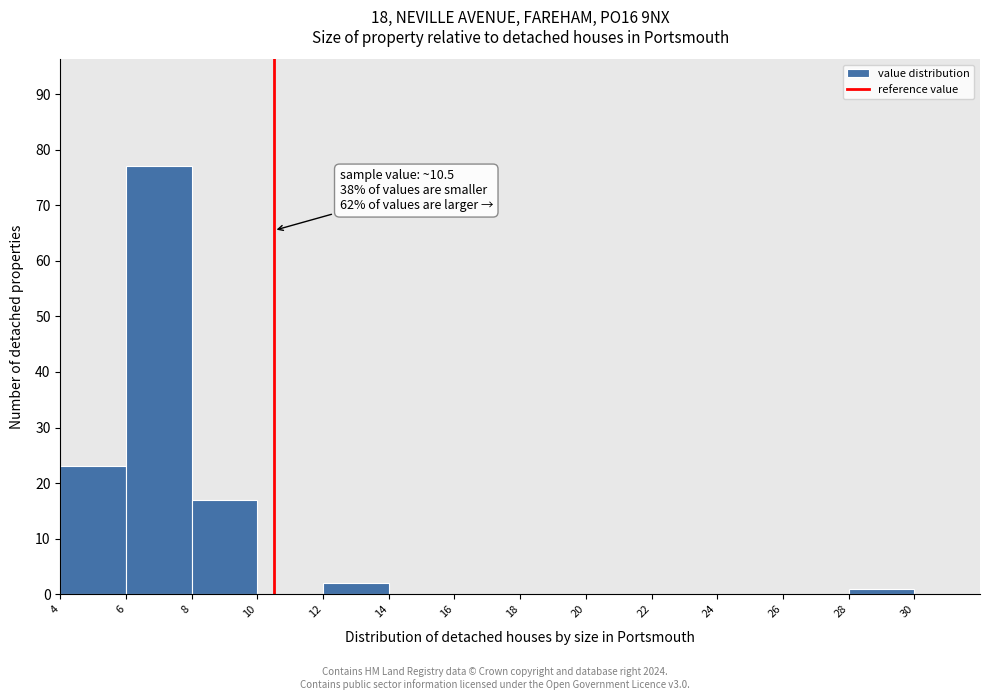

Which range on the x-axis has the tallest bar?

6 to 8